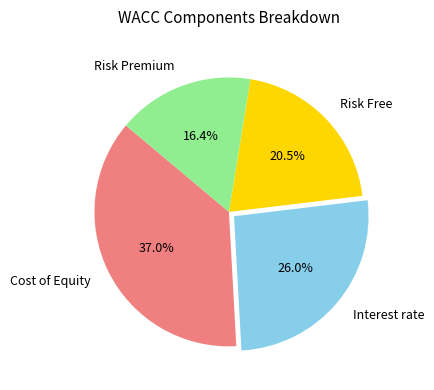

Which slice is the smallest?

Risk Premium